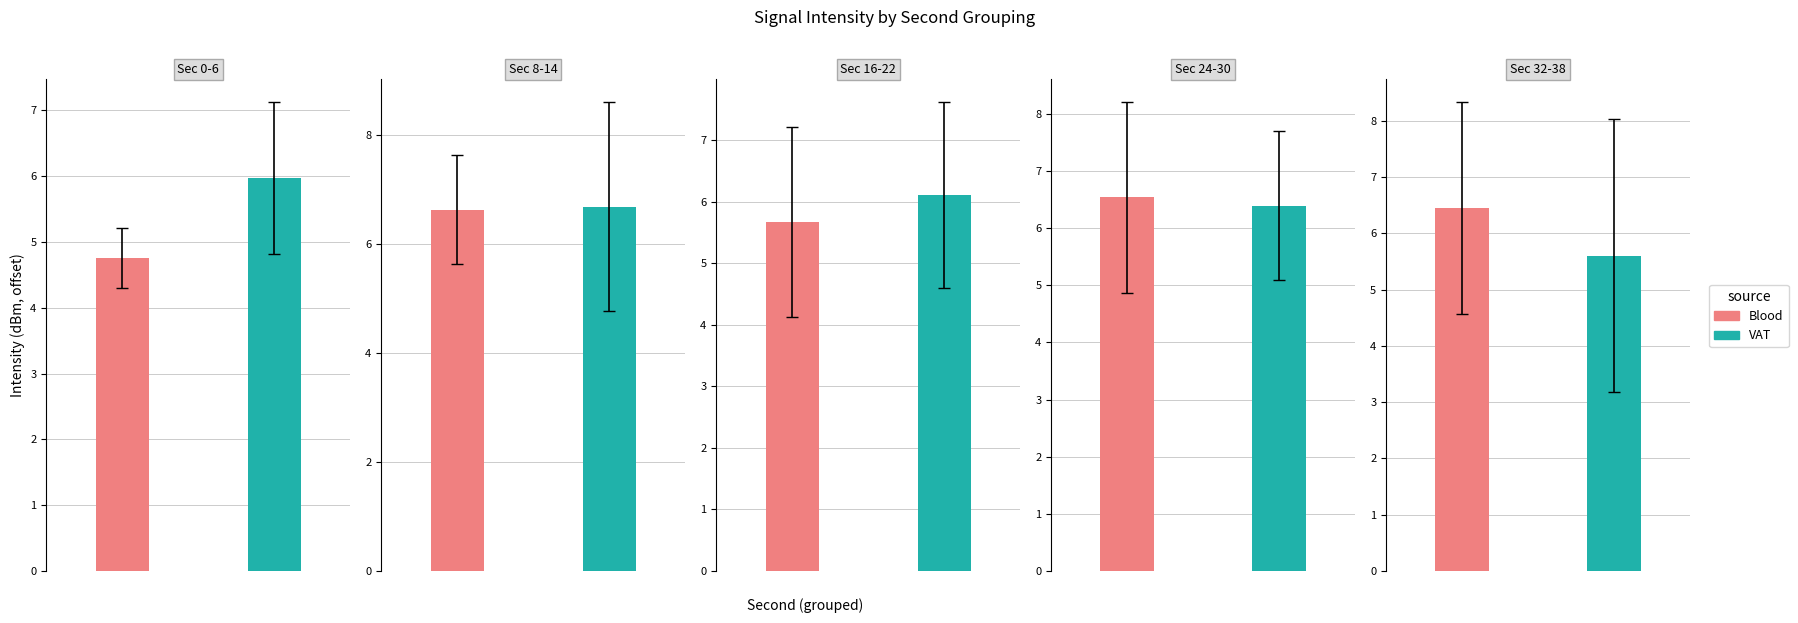

Are the bars grouped side by side (vs. stacked)?

Yes